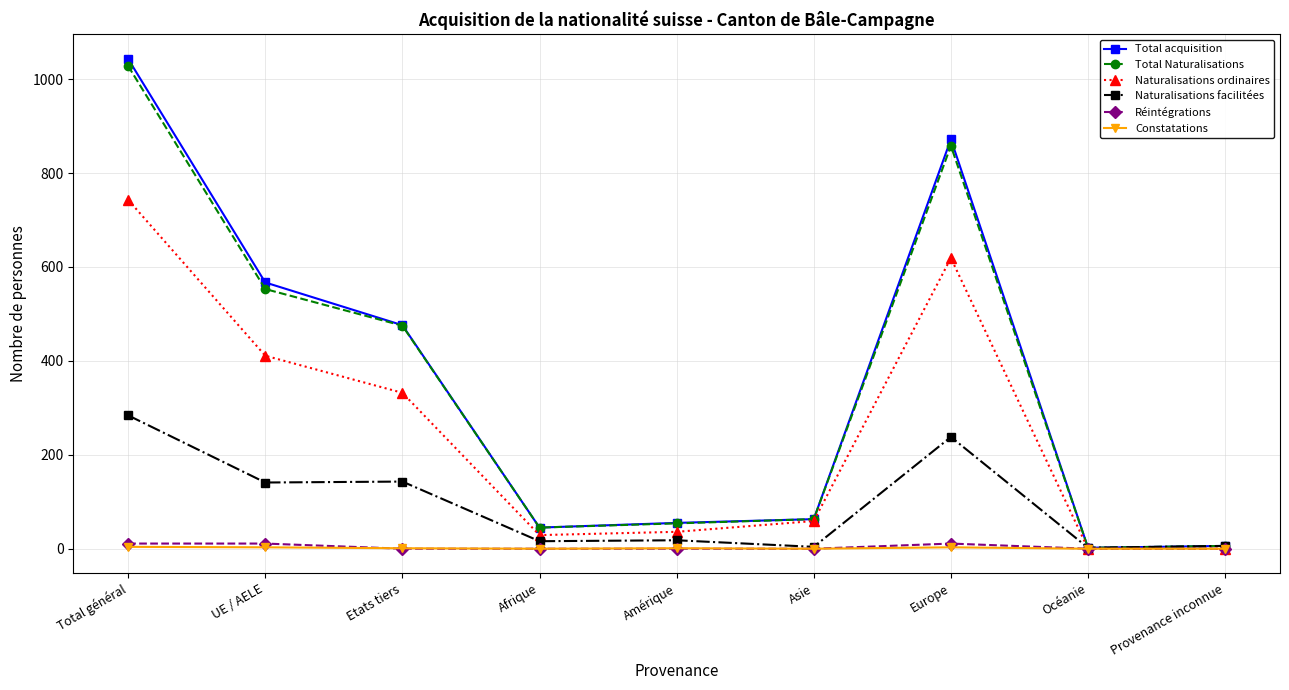

What is the difference between the maximum and second lowest values in the Total Naturalisations series?

1022